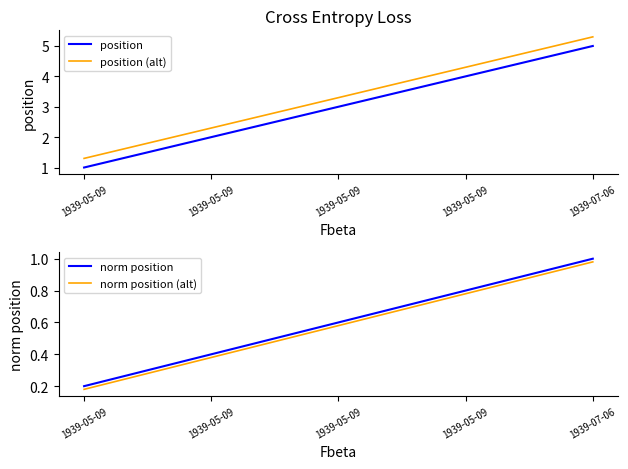

What is the sum of the position values at 1939-05-09 and 1939-05-09?

7.0